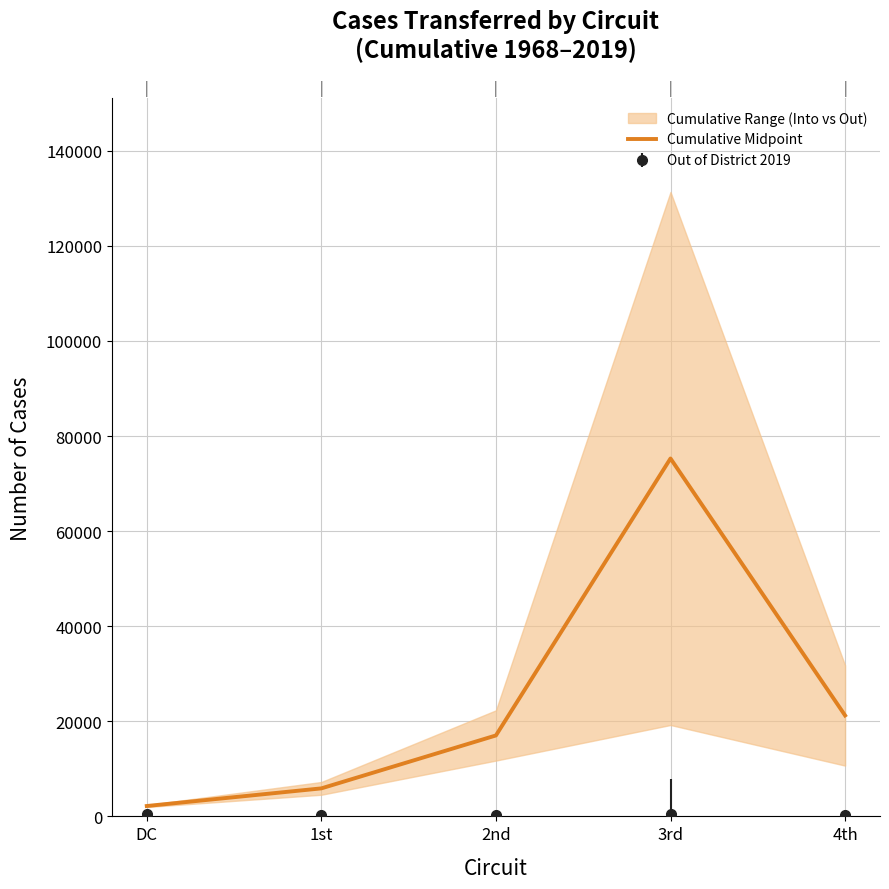

What is the difference between the maximum and minimum values?

73093.0